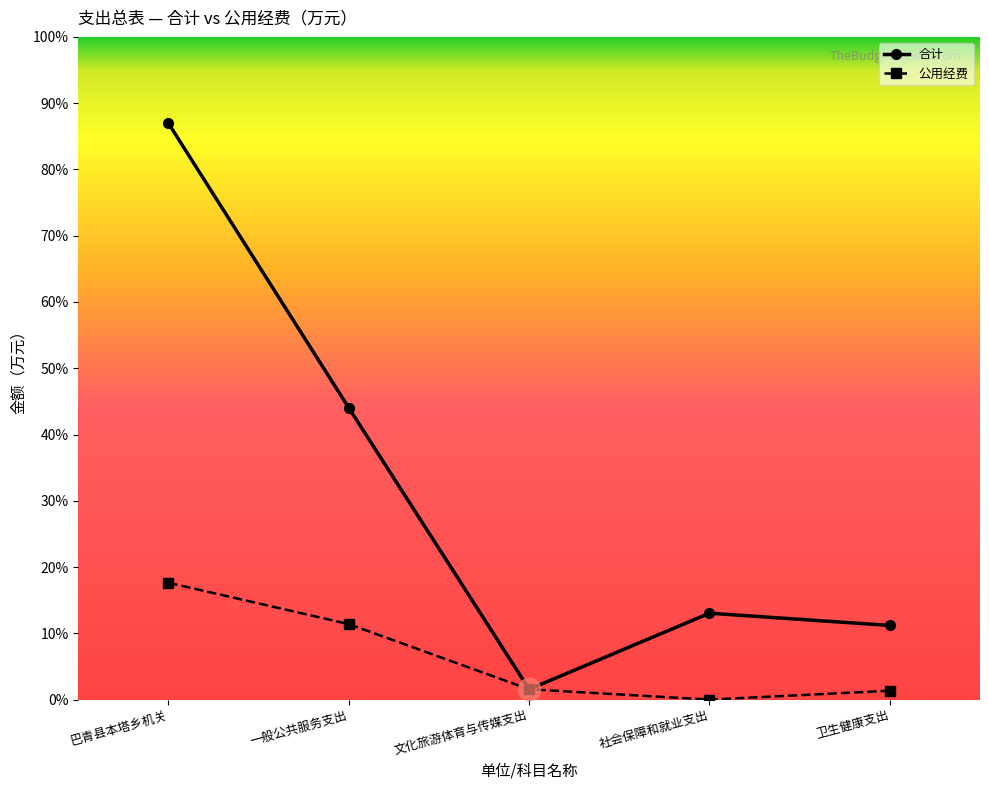

At which label does 合计 first exceed 461?

巴青县本塔乡机关